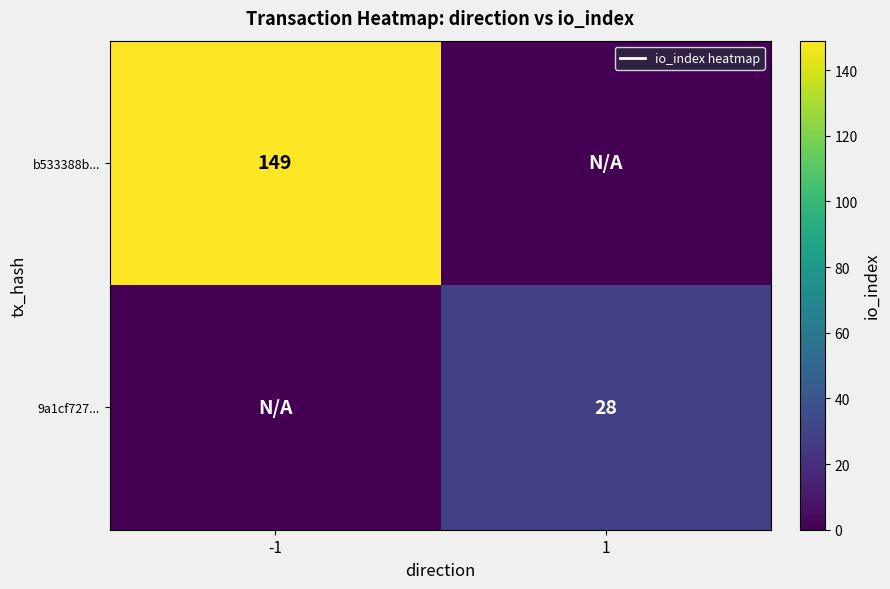

The value of b533388b... at -1 is 49. True or false?

False